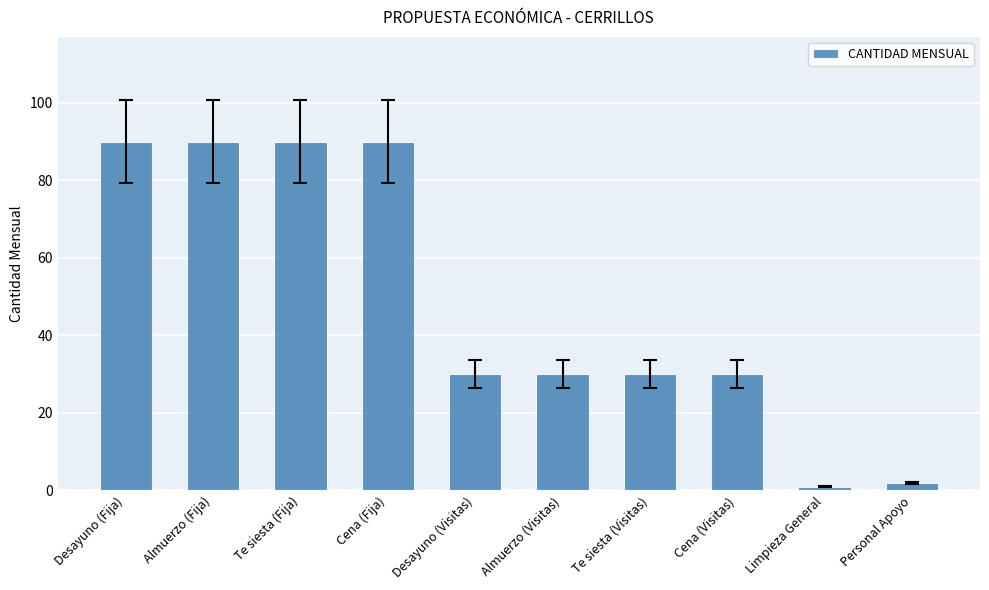

Is it true that the value at Personal Apoyo is 2?

True